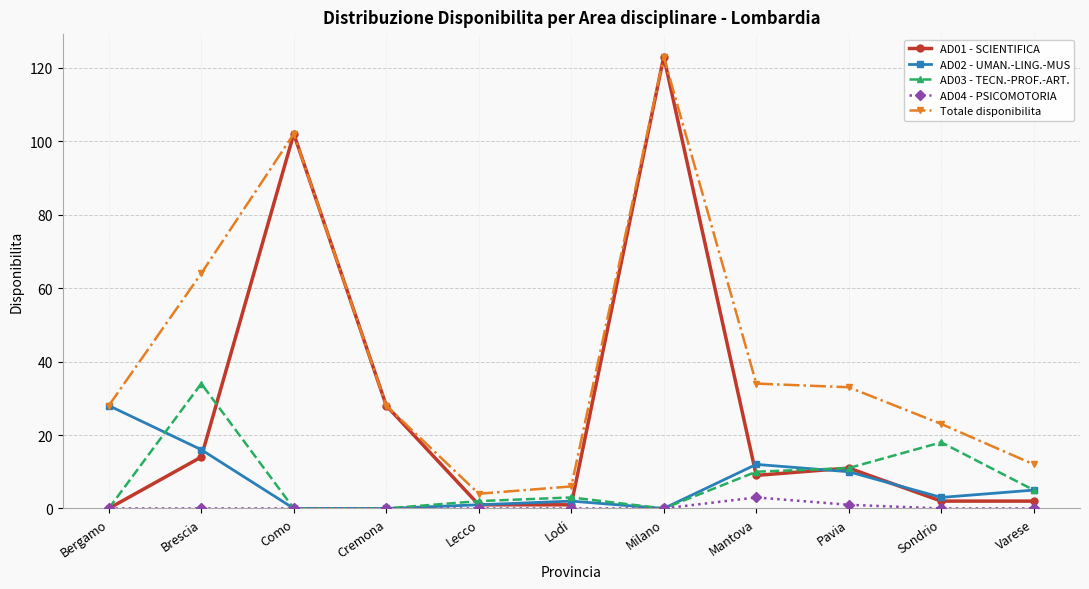

How many lines are shown in the chart?

5